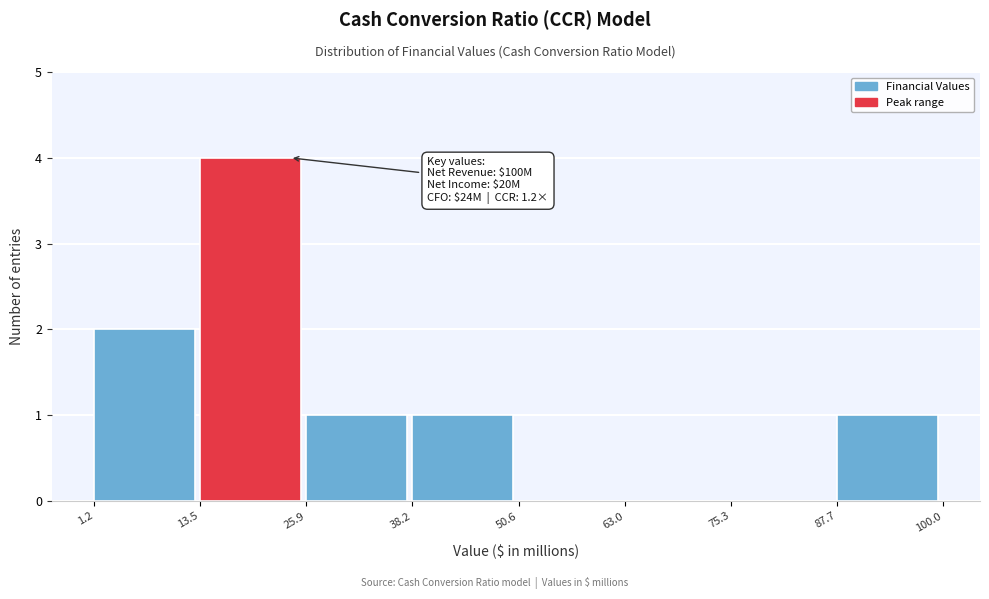

Which range on the x-axis has the tallest bar?

13.5 to 25.9